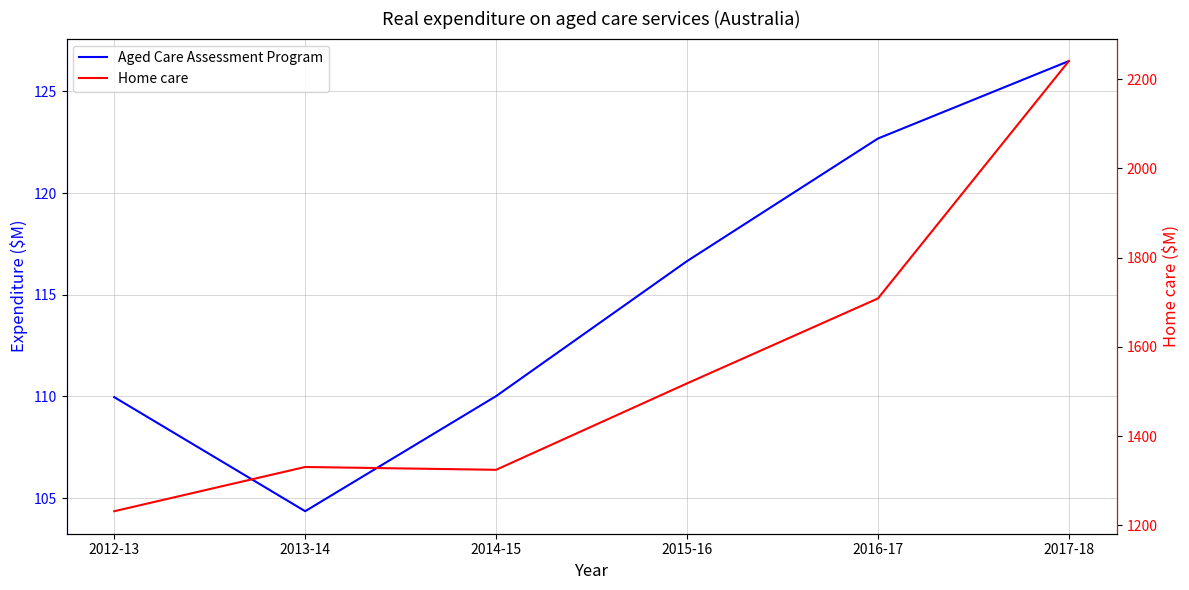

True or false: Aged Care Assessment Program and Home care cross at least once.

False